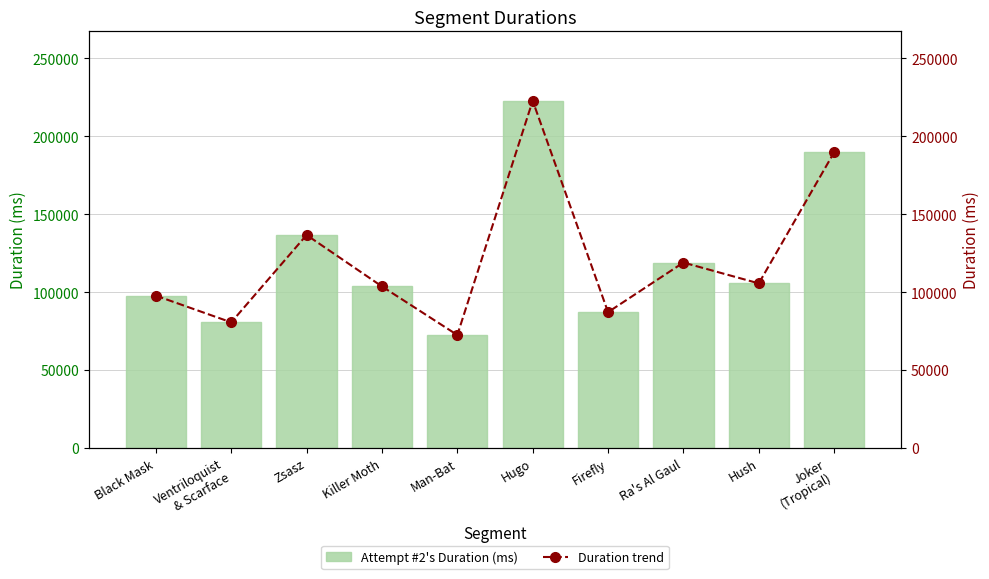

Count the number of categories in the chart.

10